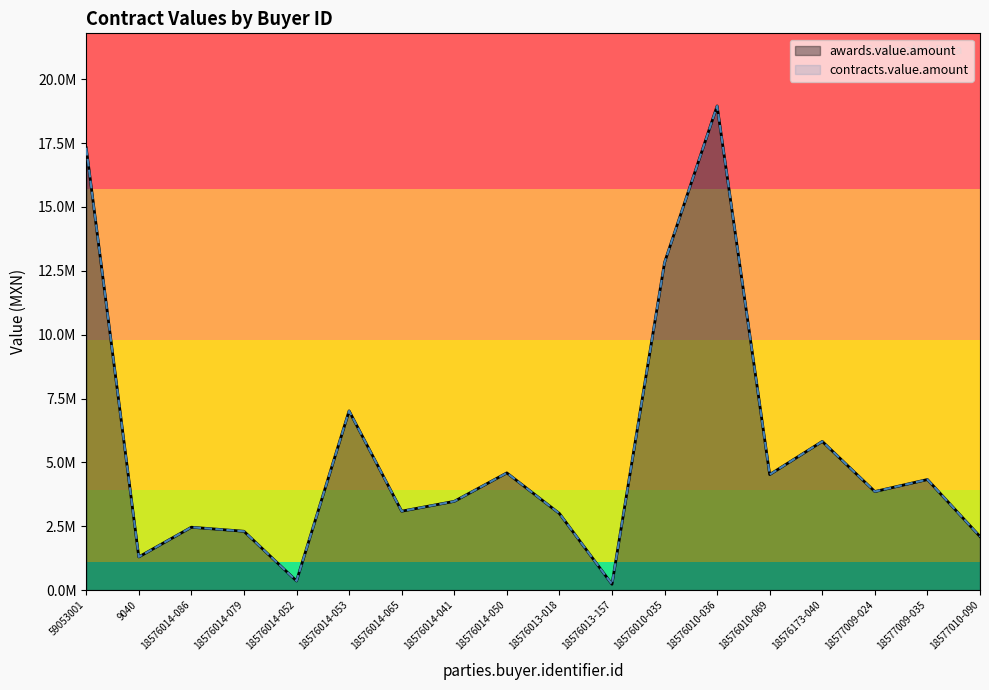

Does the chart have visible grid lines?

No